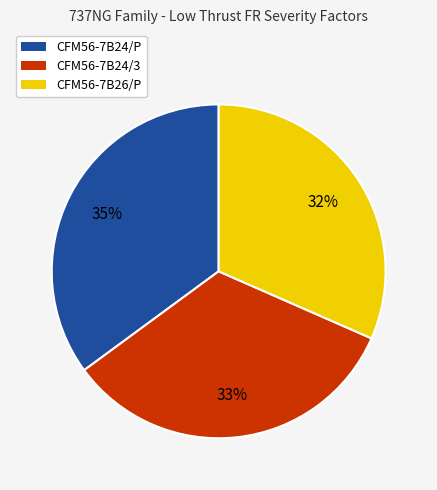

The CFM56-7B24/P slice represents 29% of the pie. True or false?

False